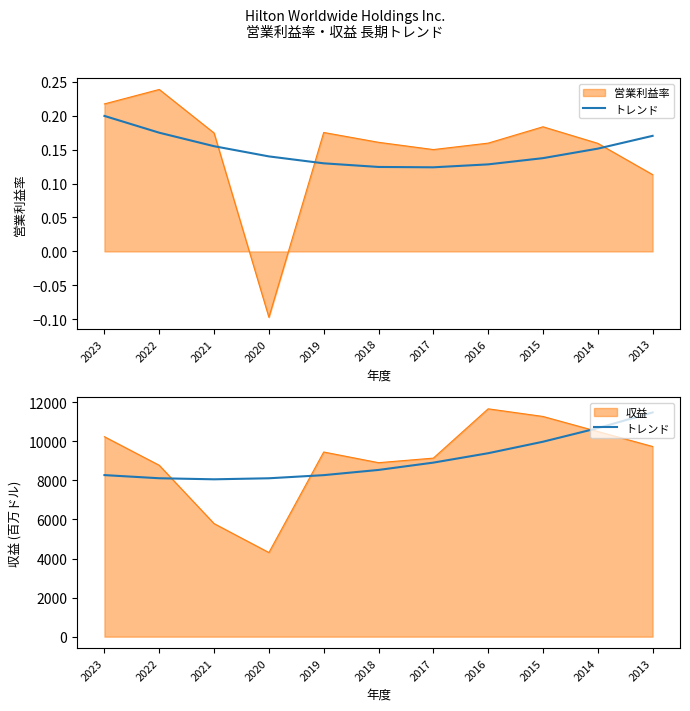

List the labels in order of value, largest first.

2013, 2014, 2015, 2016, 2017, 2018, 2023, 2019, 2022, 2020, 2021